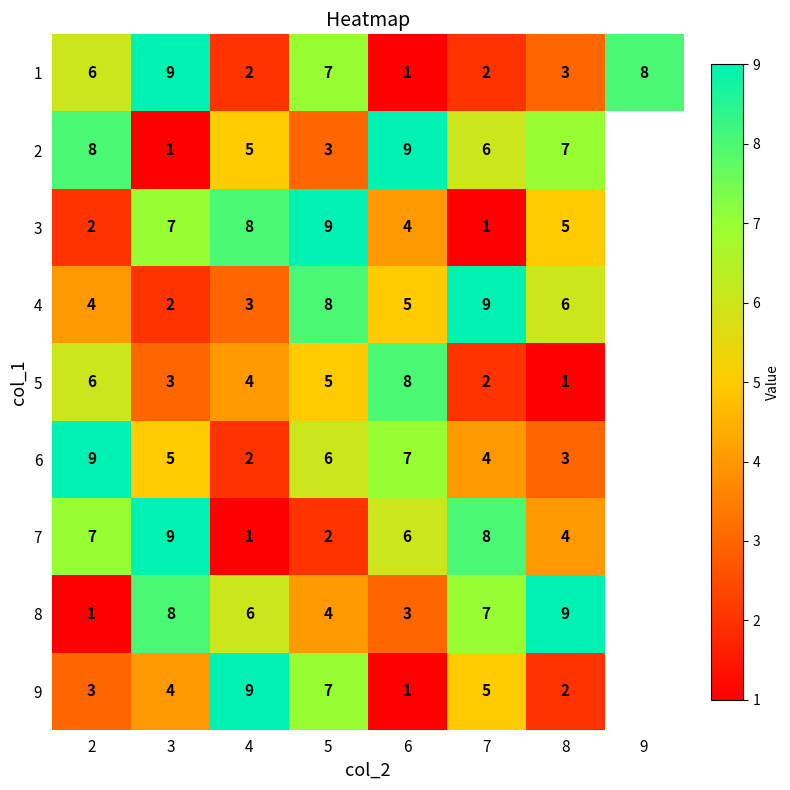

What is the total value across all series at 2?

46